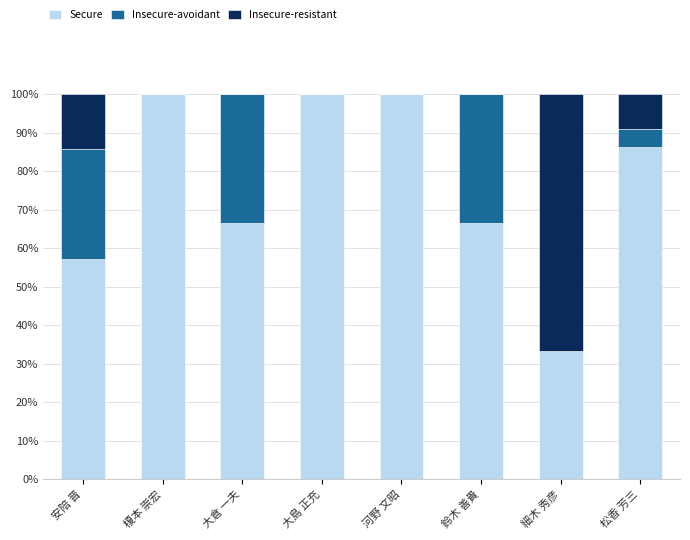

Is it true that Secure equals 92.1 at 鈴木 善貴?

False